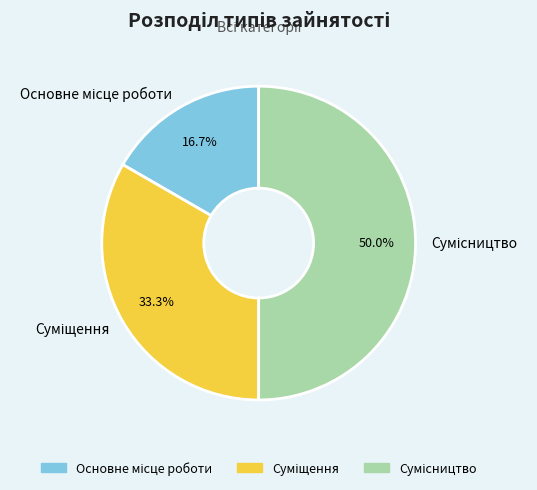

Do Суміщення and Сумісництво together represent more than half of the pie?

Yes